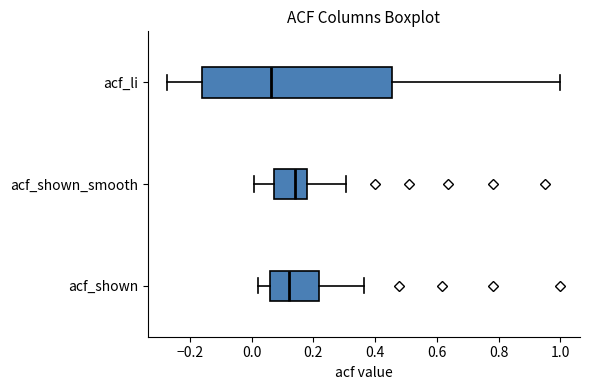

Where does the left whisker of the box for acf_shown end on the x-axis? The values are not printed on the chart, so give them approximately, as read against the axis.

0.02